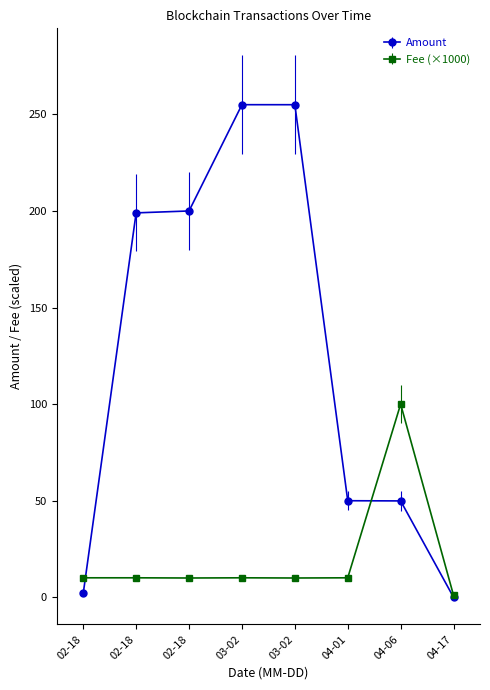

How many lines are shown in the chart?

2